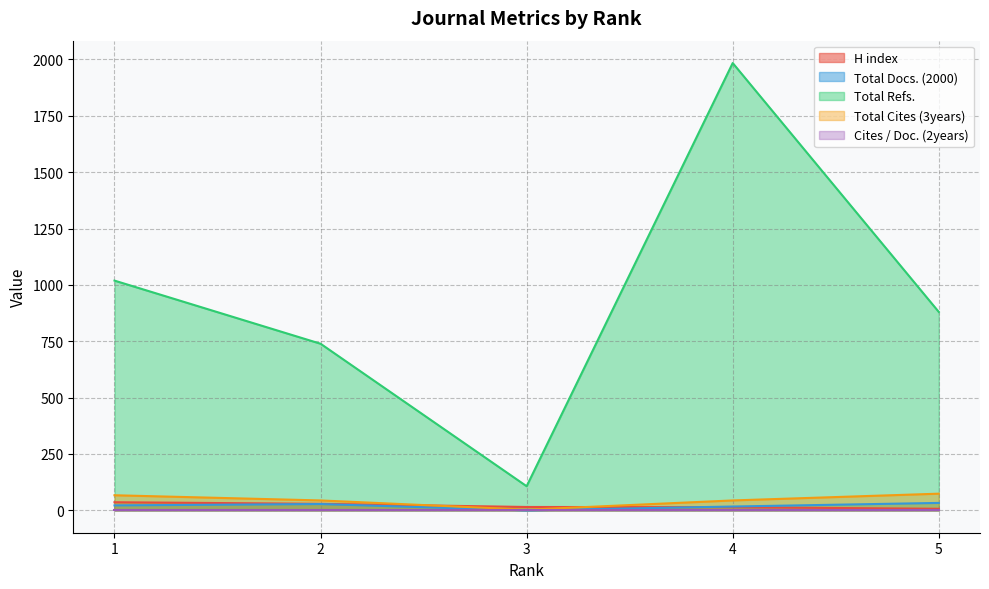

True or false: Total Refs. and Total Docs. (2000) intersect in this chart.

False